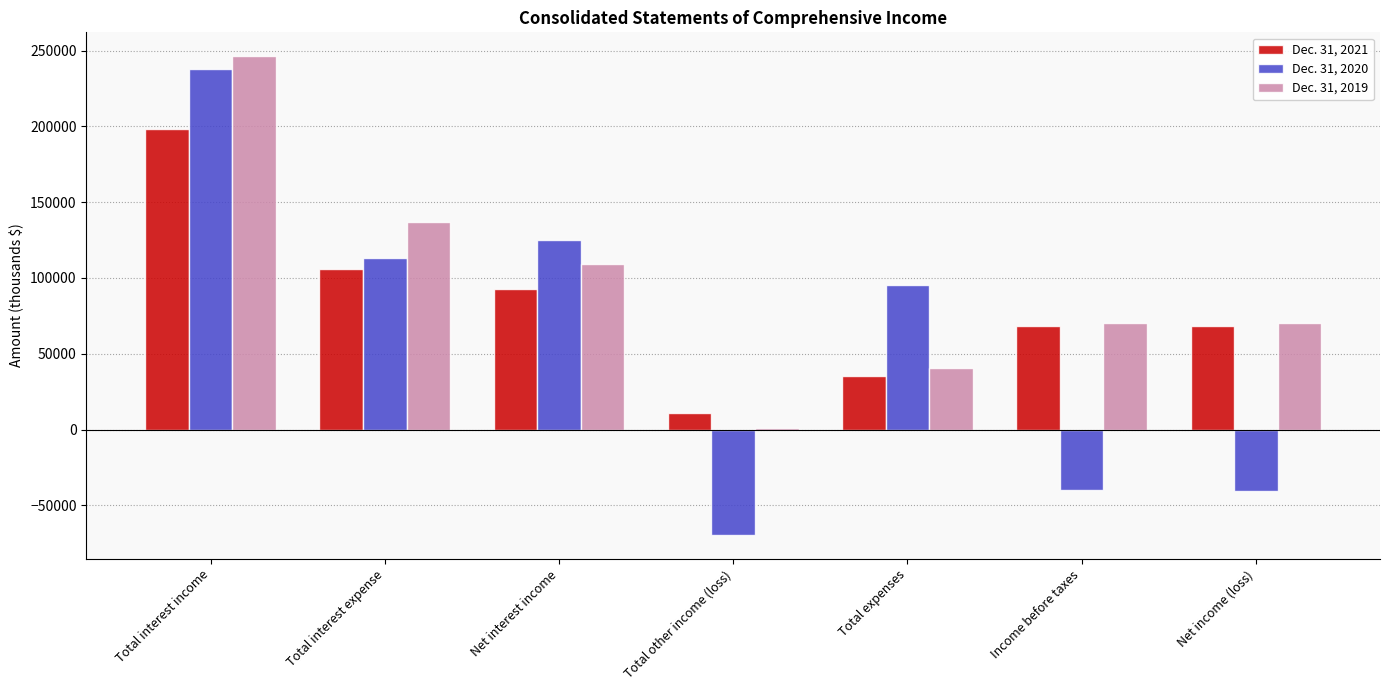

Are the bars grouped side by side (vs. stacked)?

Yes